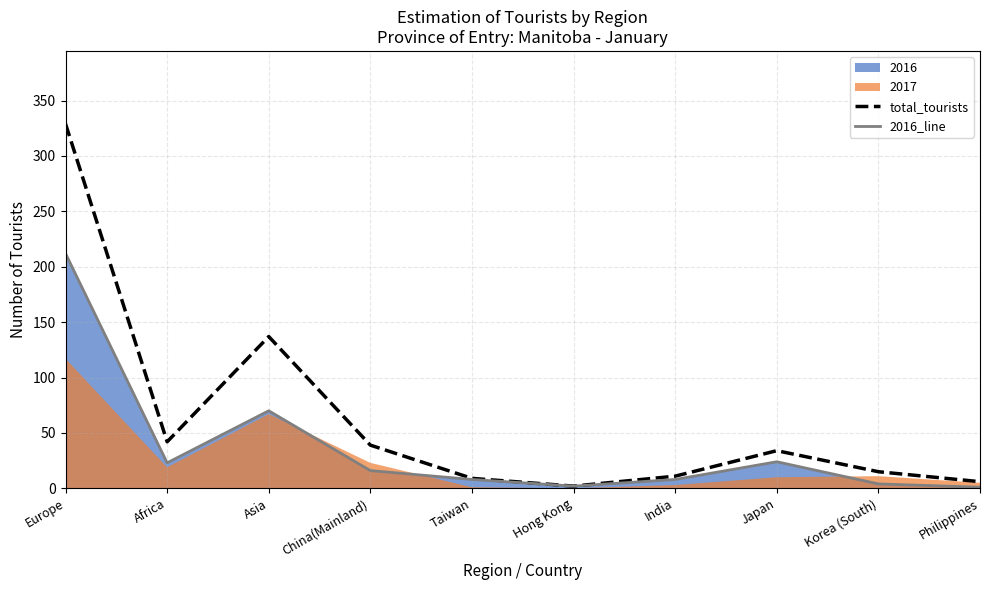

Which category has the highest value in the total_tourists series?

Europe